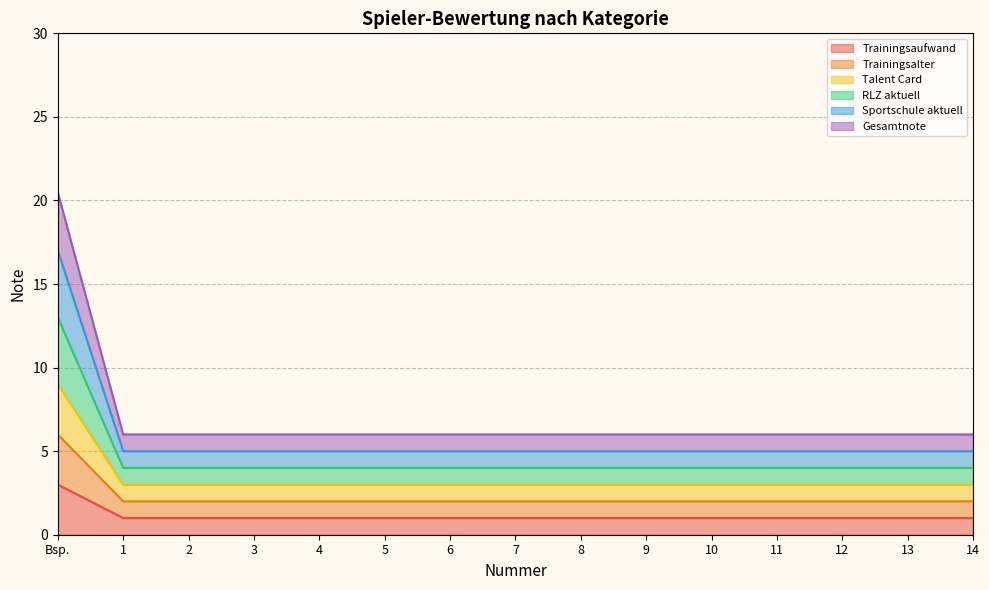

Is the value of Trainingsalter at 12 greater than the value of Talent Card at 5?

No